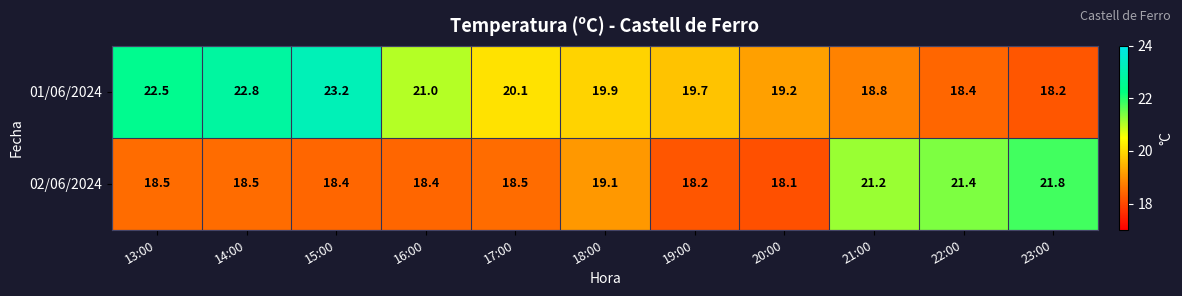

At which label does 01/06/2024 reach its peak?

15:00